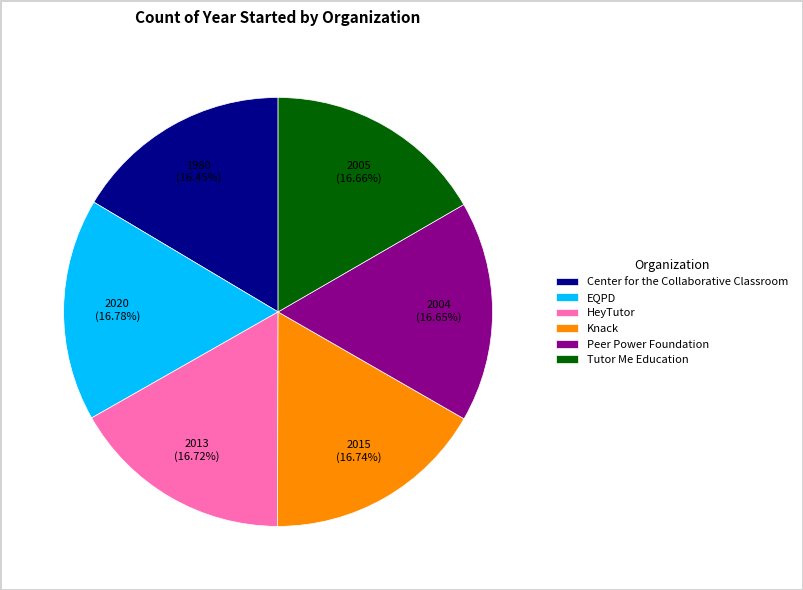

To the nearest percent, what percentage of the pie is EQPD?

17%